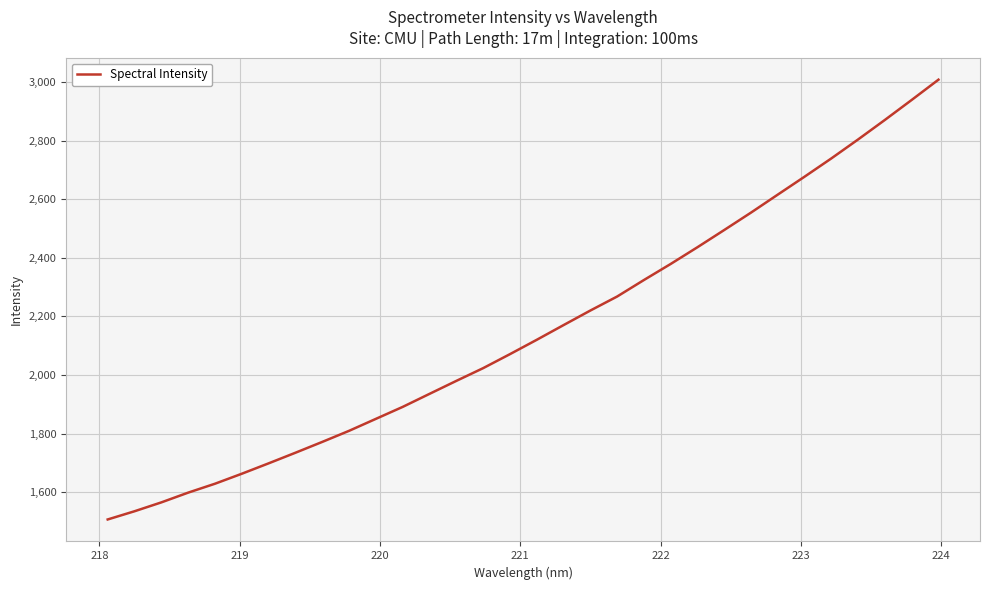

How many distinct data groups are displayed?

1